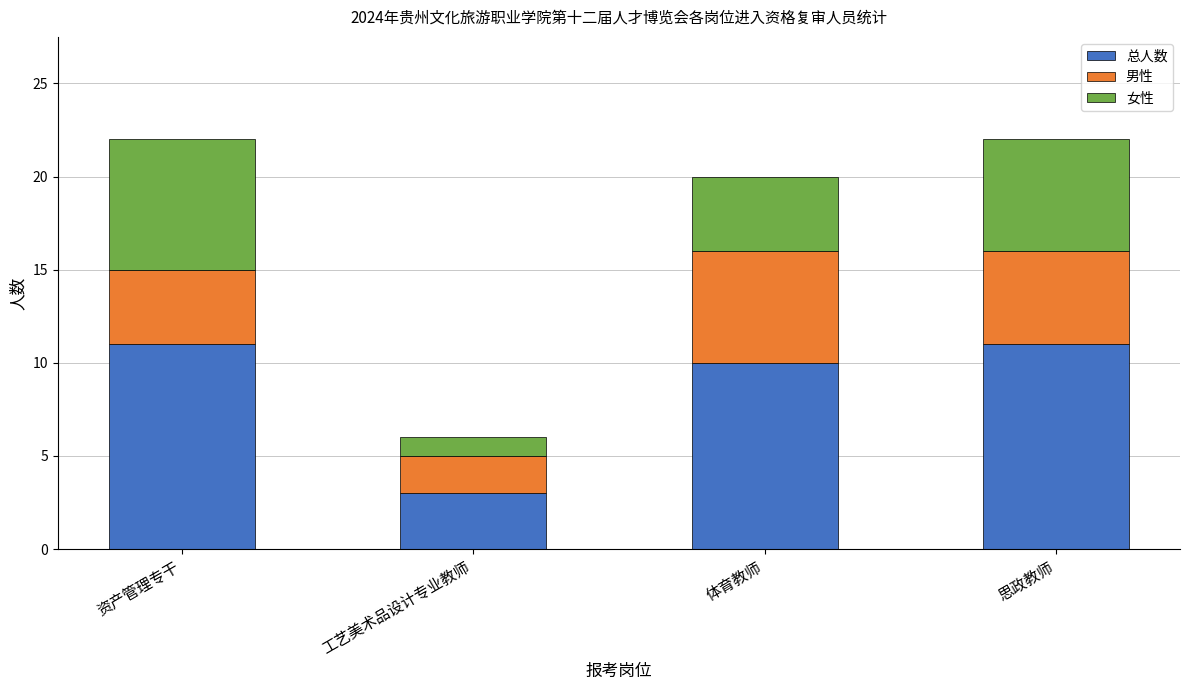

Are the bars horizontal?

No